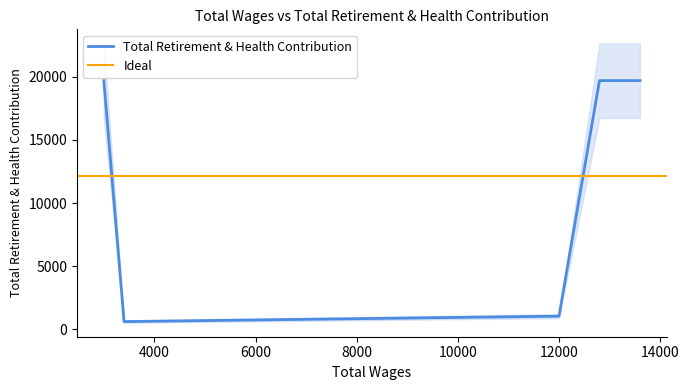

How many data points are less than 19695?

2